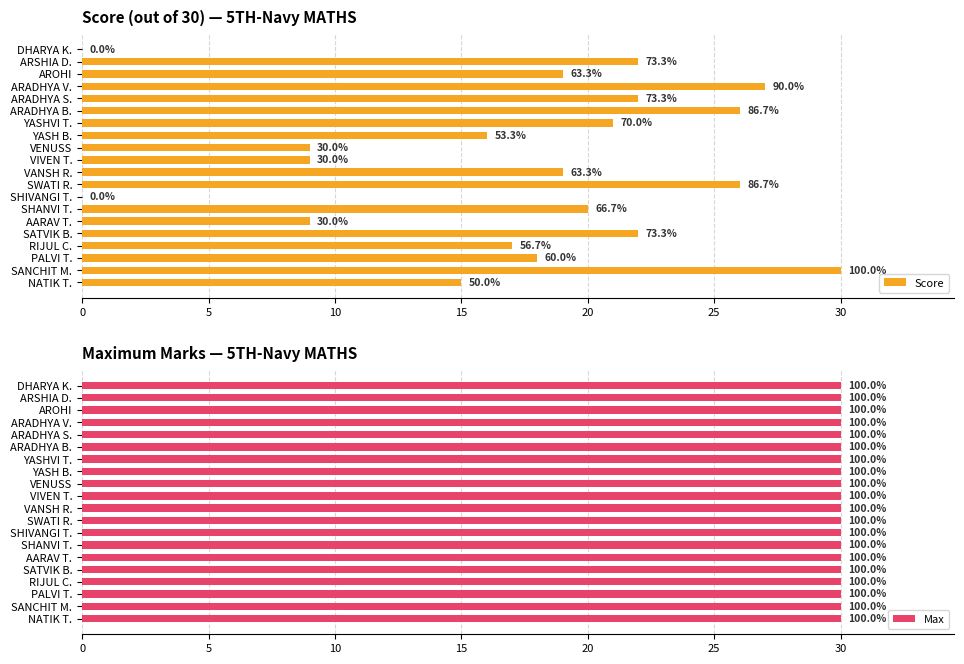

The Score series shows 9.0 at VIVEN T.. True or false?

True